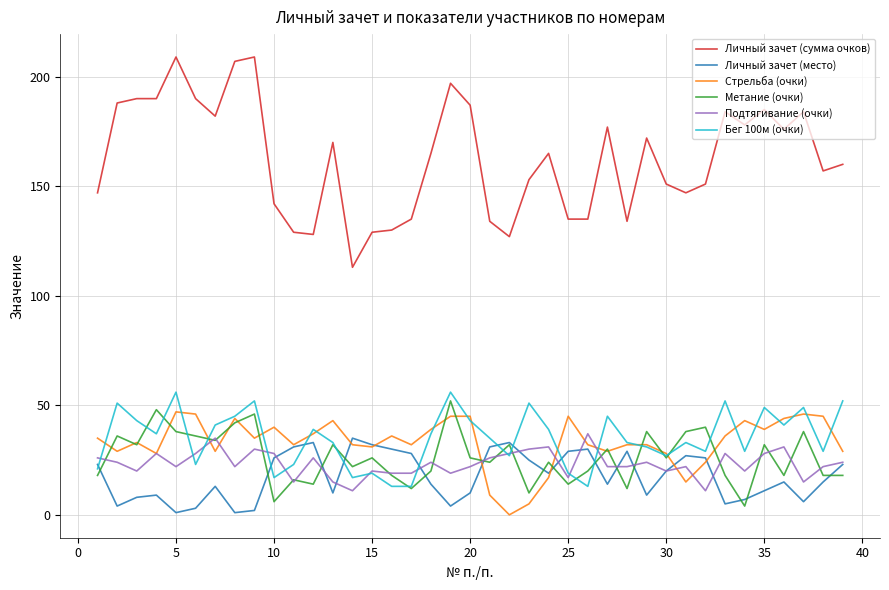

True or false: Личный зачет (место) and Личный зачет (сумма очков) intersect in this chart.

False